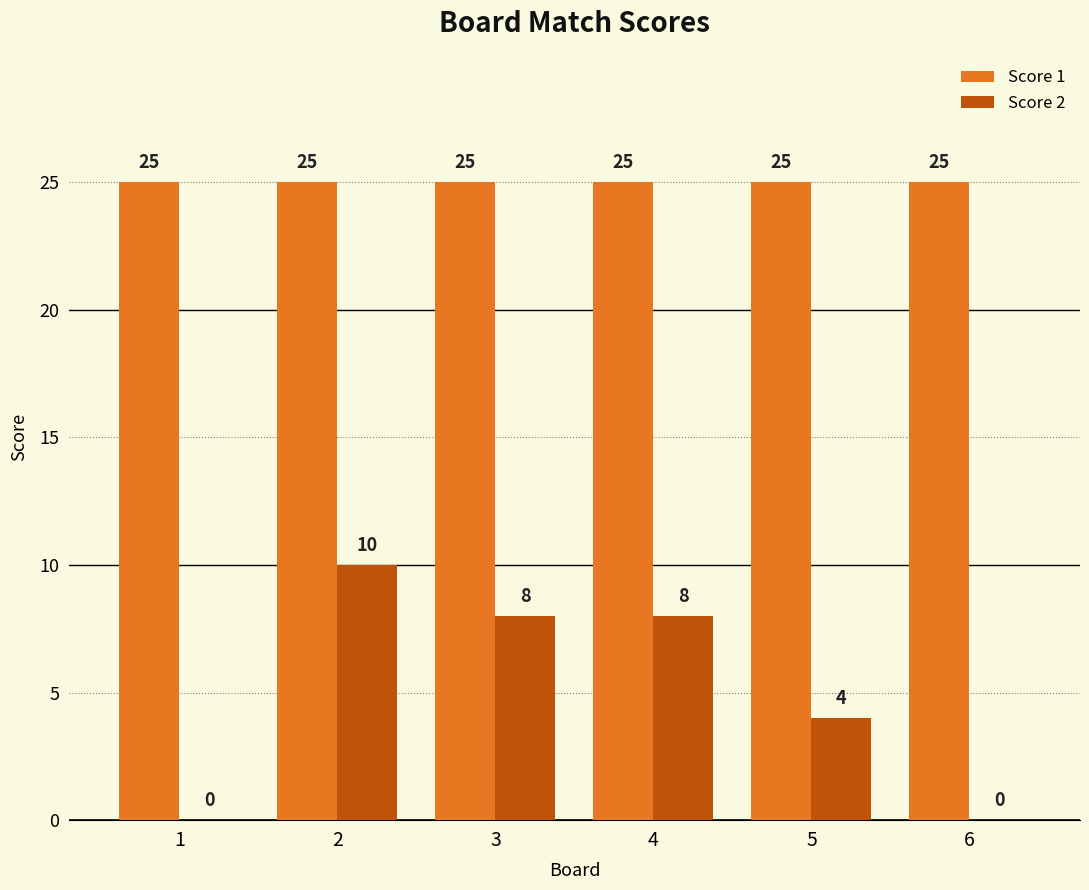

How many distinct data groups are displayed?

2